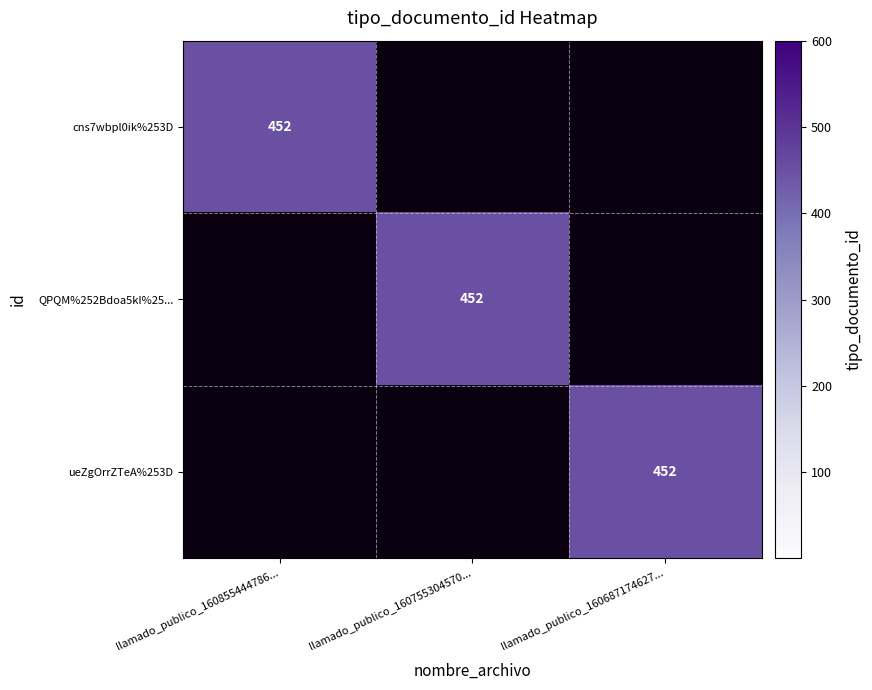

True or false: ueZgOrrZTeA%253D has a value of 620 at llamado_publico_160687174627....

False